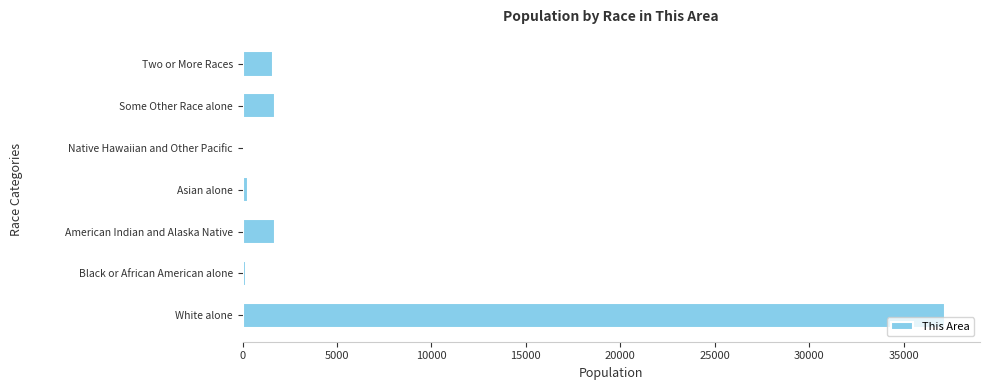

How many series are shown in this chart?

1